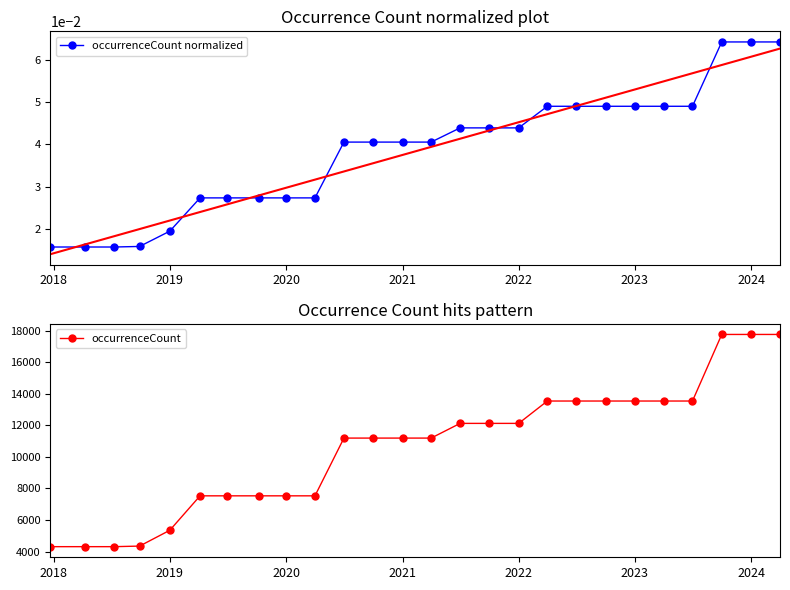

How many values in the occurrenceCount series are below 11195?

10